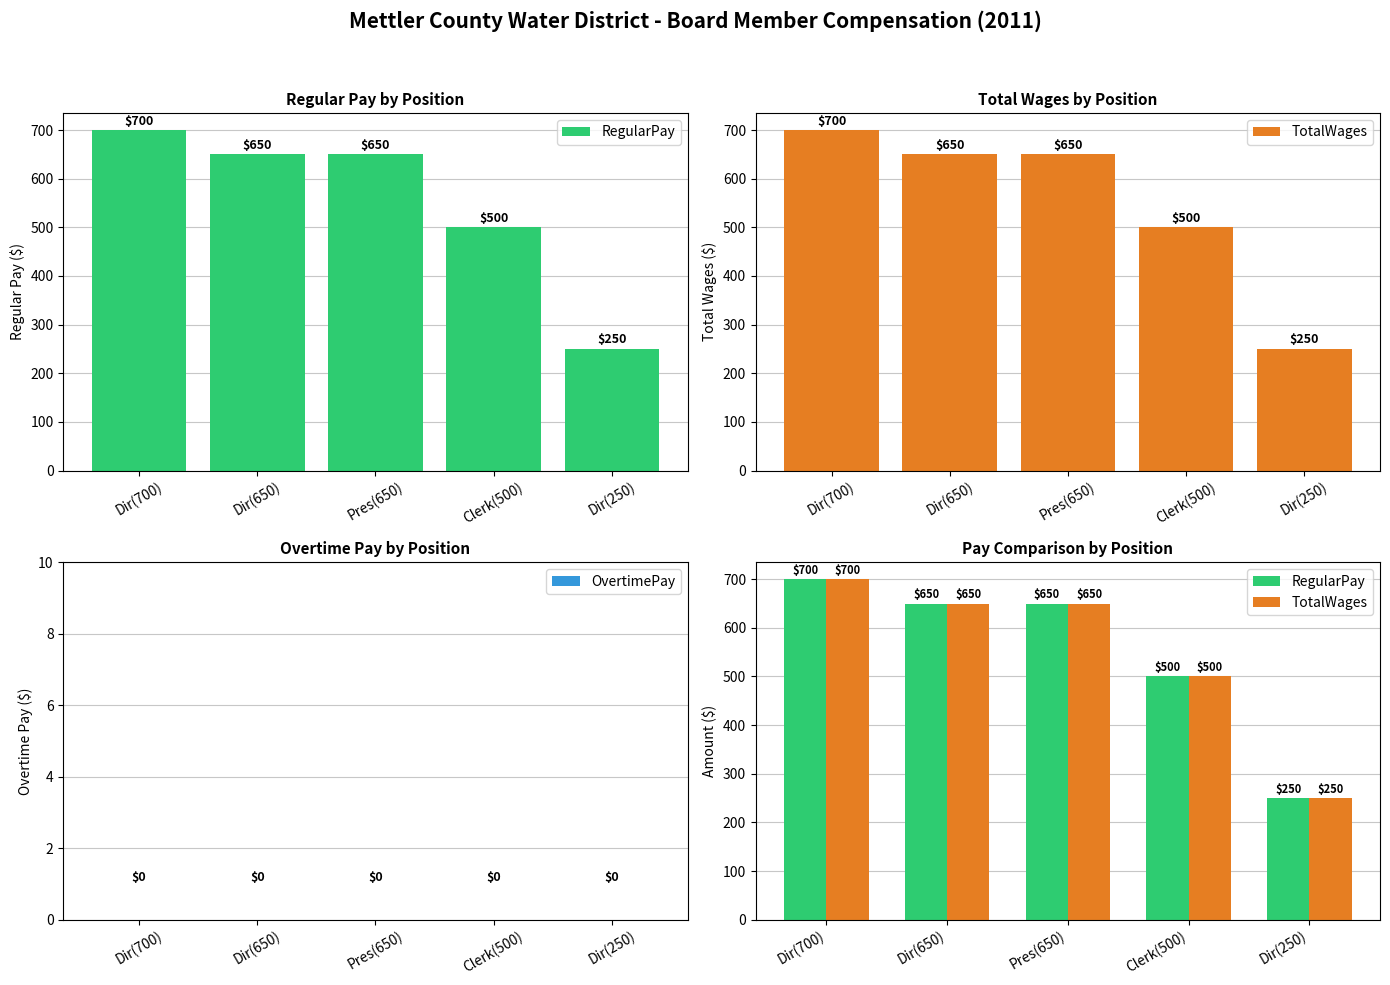

Is the value of RegularPay at Dir(650) greater than the value of TotalWages at Dir(250)?

Yes